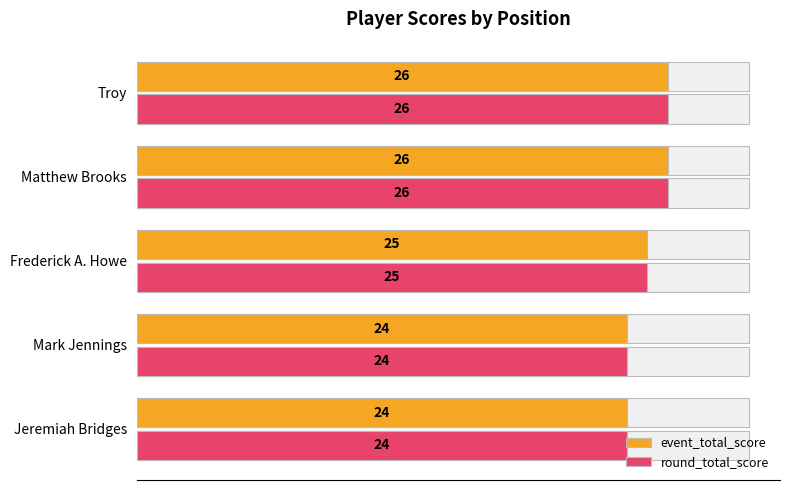

How many groups of bars are there?

5